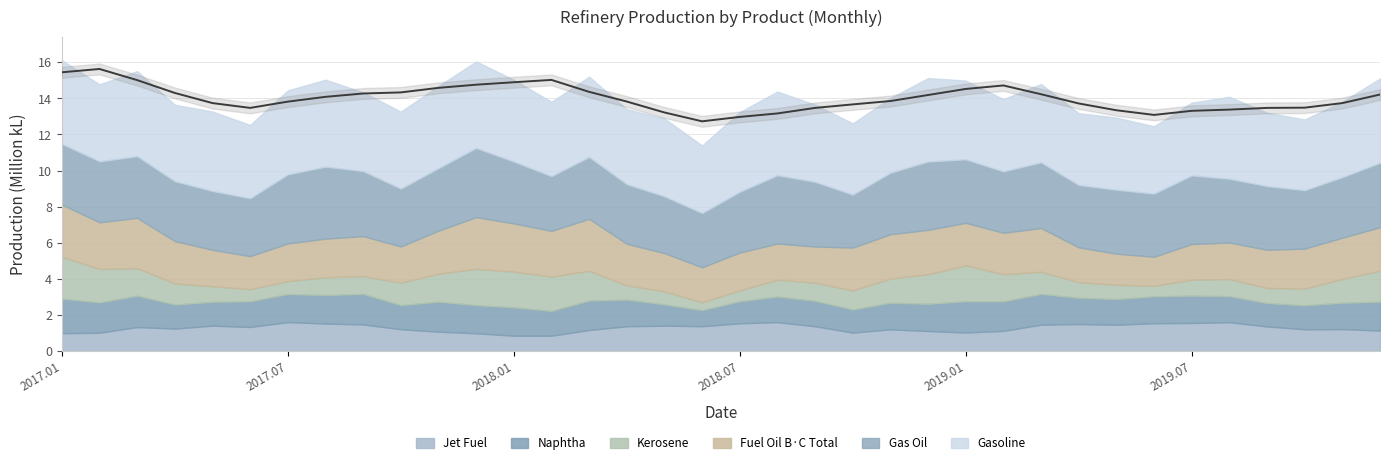

The chart shows a value of 13.7 at 27. True or false?

True